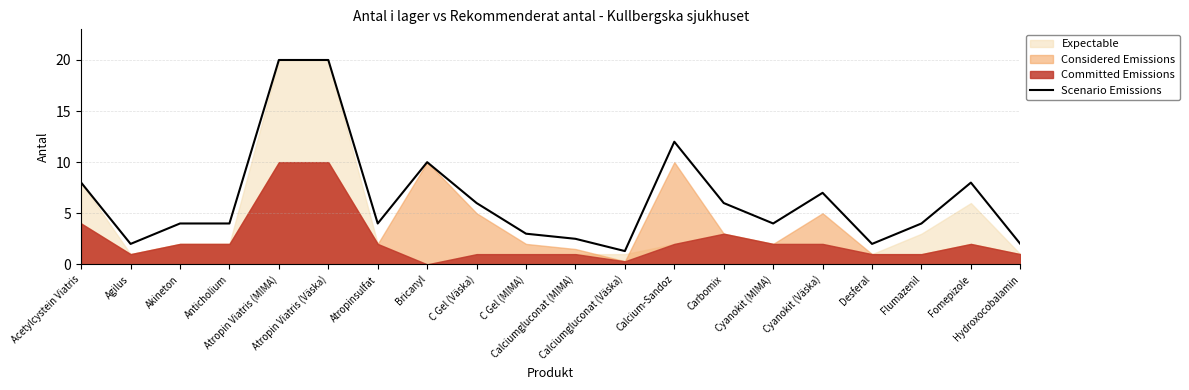

What position from the left is C Gel (MIMA)?

10